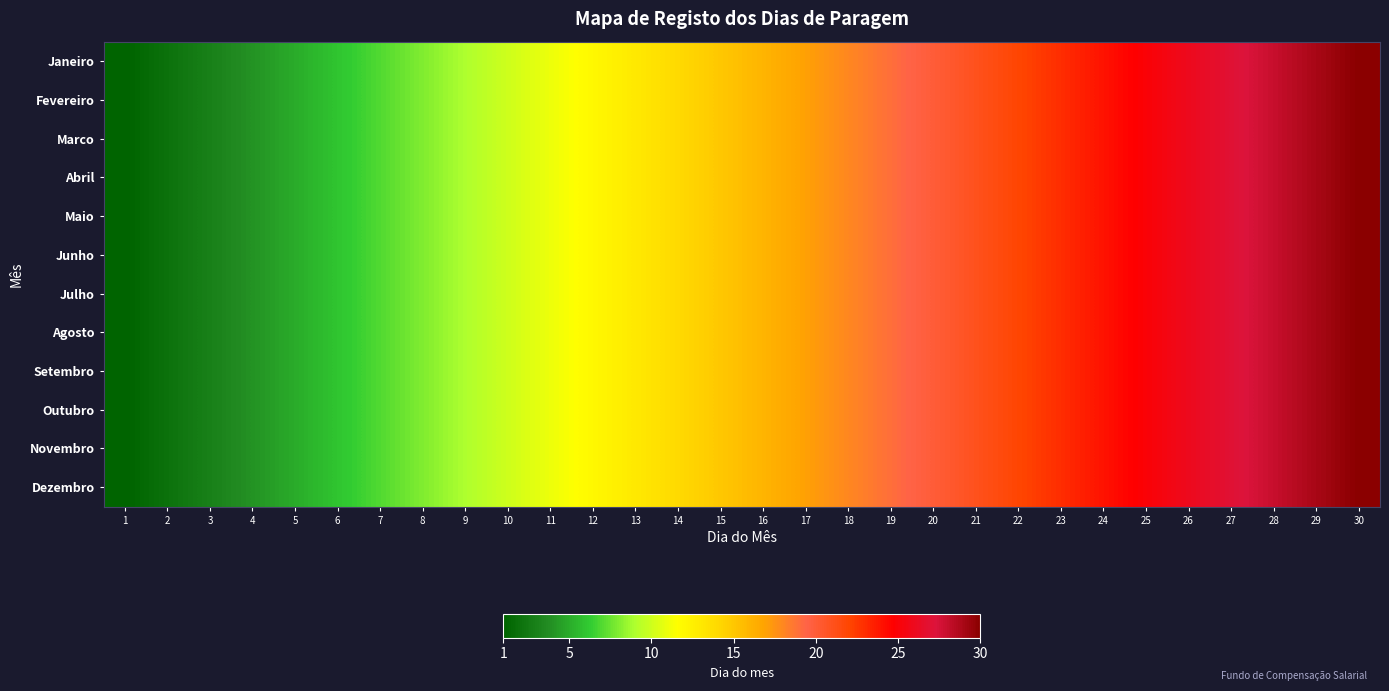

What is the smallest value displayed?

1